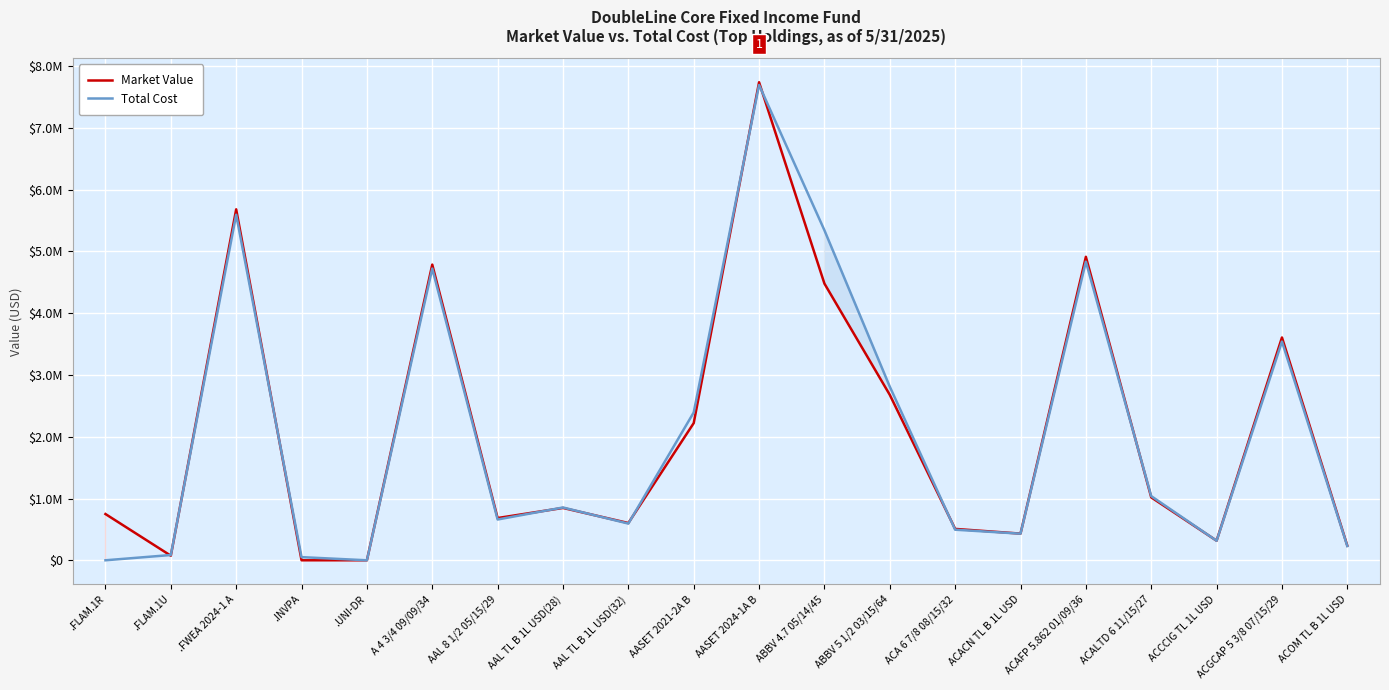

Which series has the largest total across all categories?

Total Cost